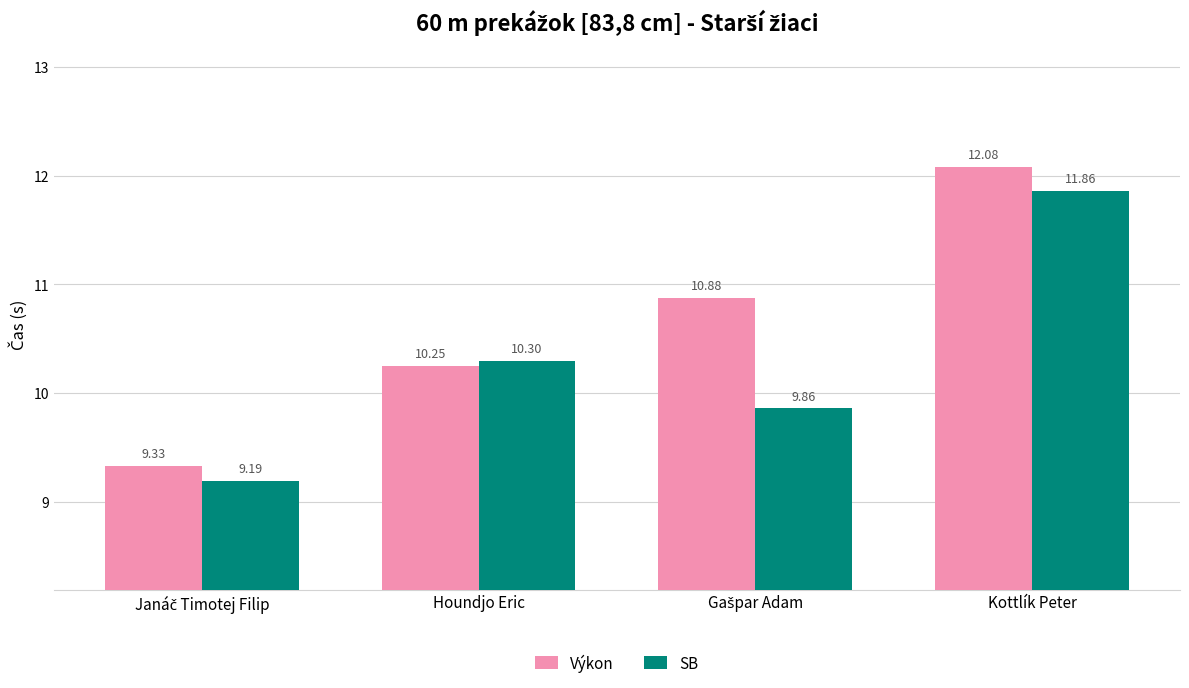

At which label does Výkon first exceed 10?

Houndjo Eric